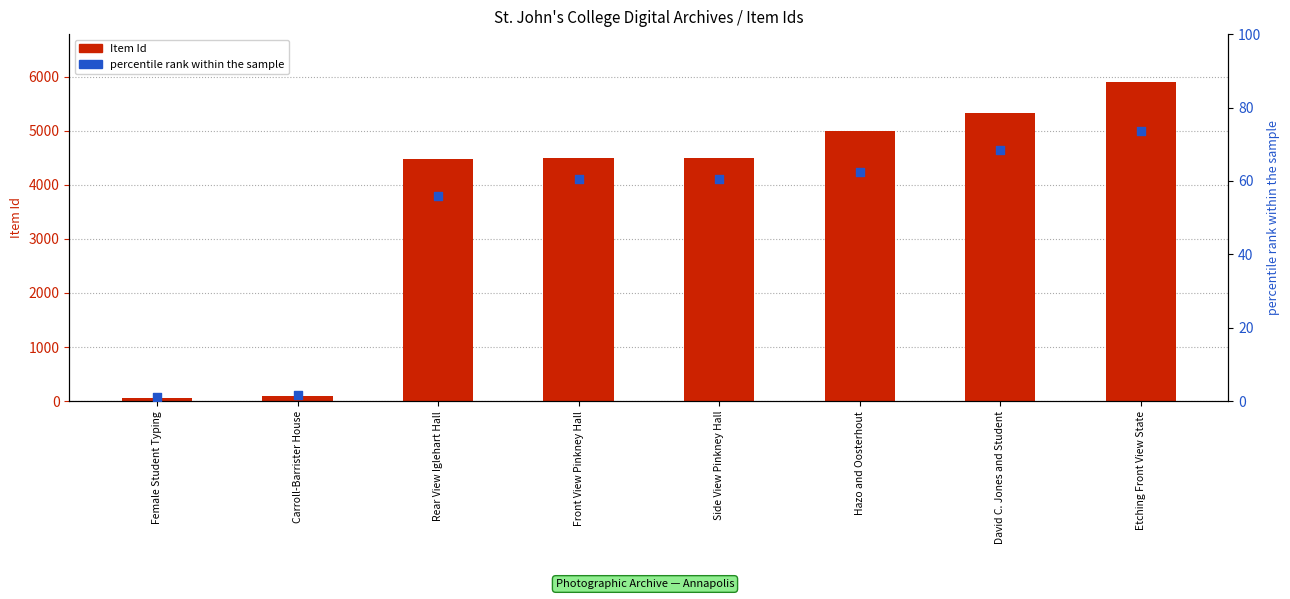

Which series has the largest total across all categories?

Item Id